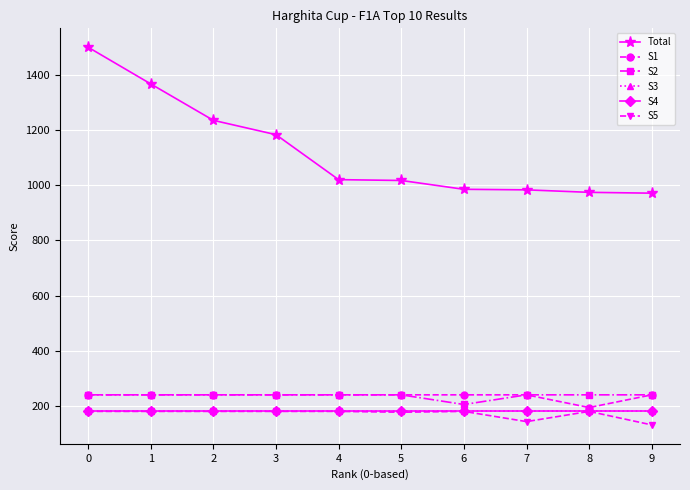

Is this an area chart (filled region under the line)?

No